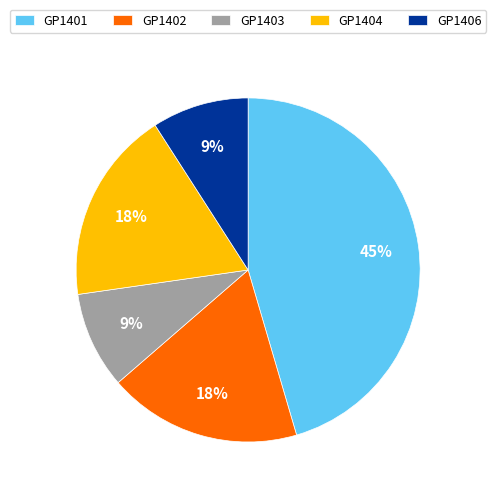

Combined, do GP1403 and GP1401 account for over 50%?

Yes